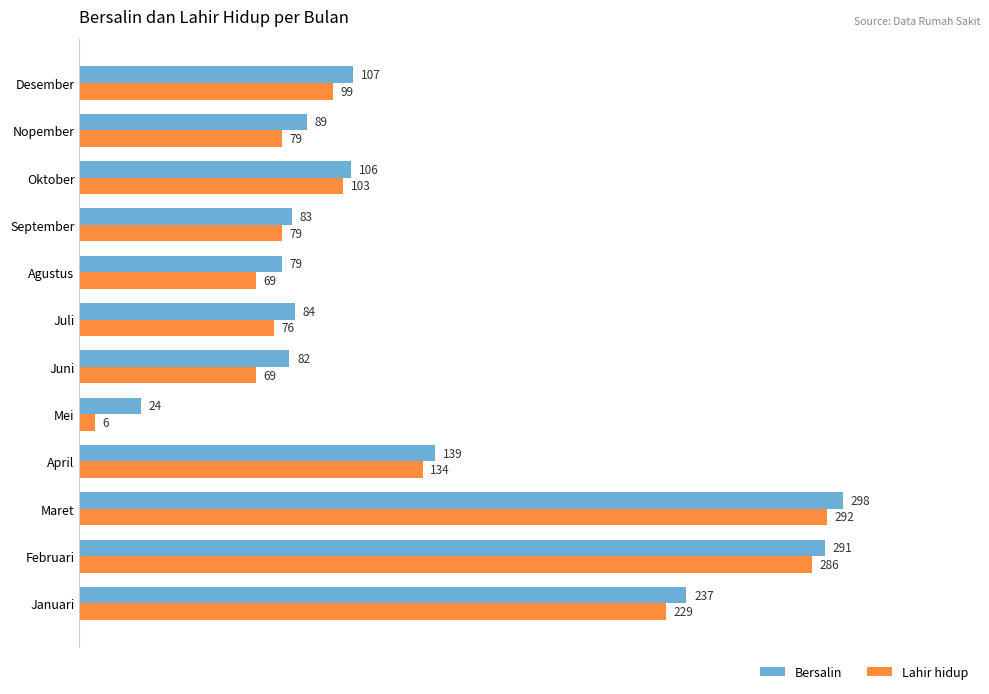

What is the difference between the Bersalin values at Nopember and Mei?

65